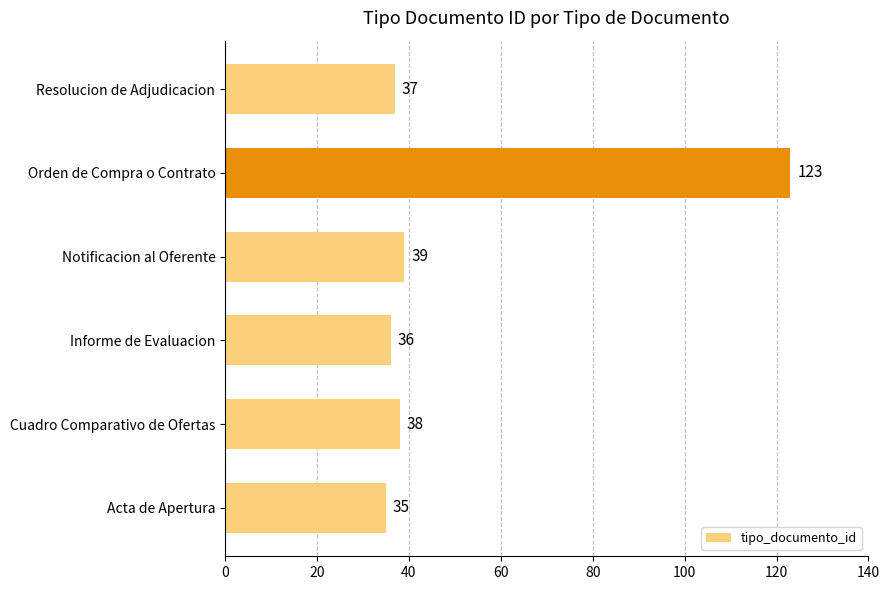

What is the sum of the values at Cuadro Comparativo de Ofertas and Informe de Evaluacion?

74